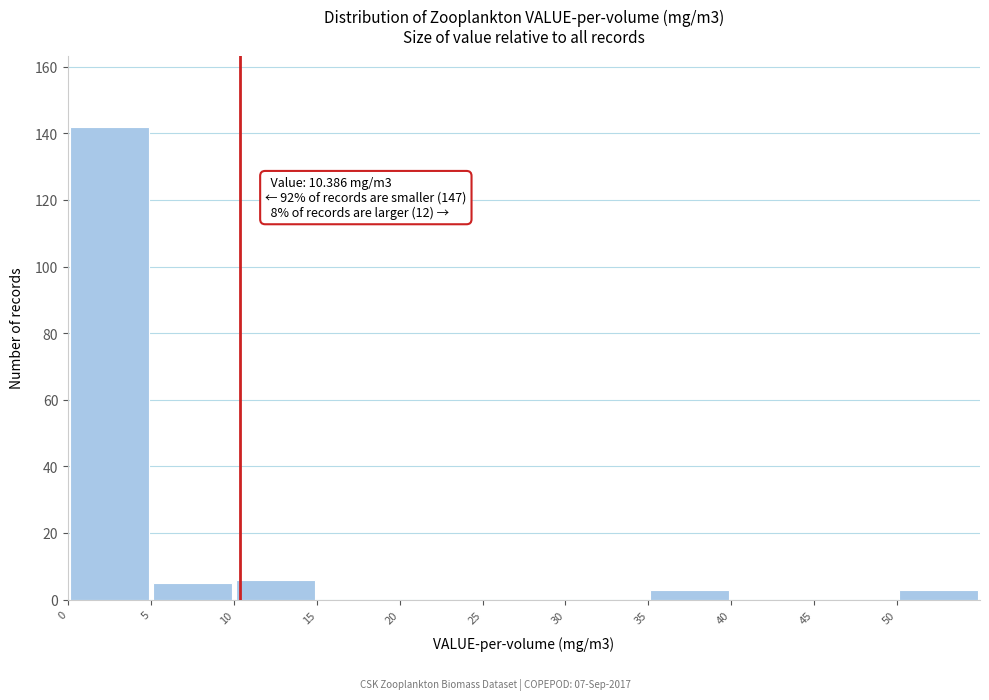

Which range on the x-axis has the tallest bar?

0 to 5